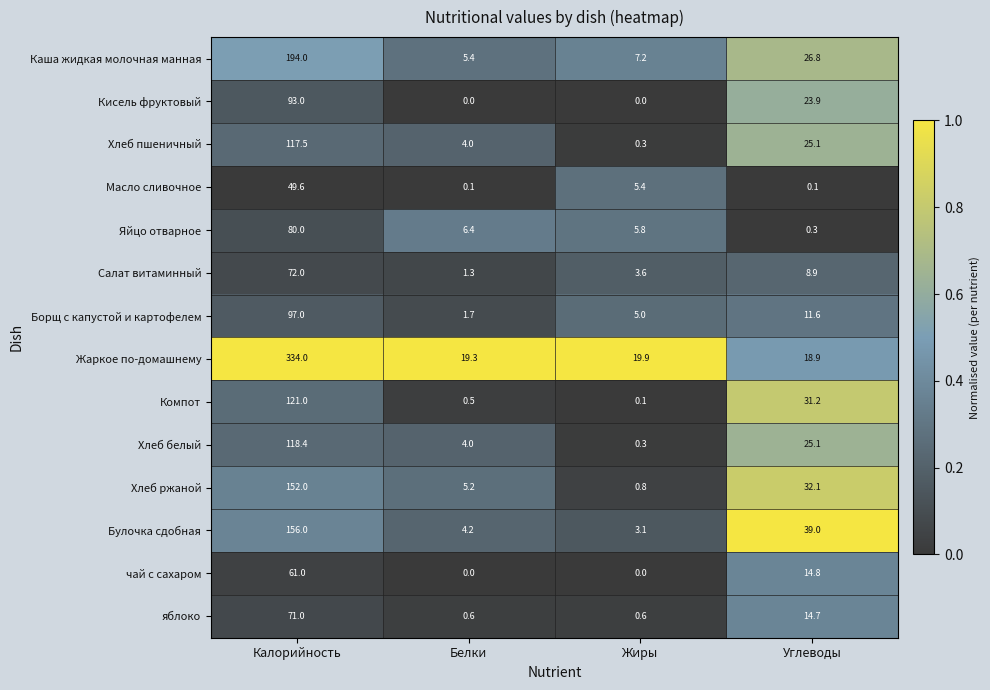

Which label corresponds to the largest value in the chart?

Калорийность